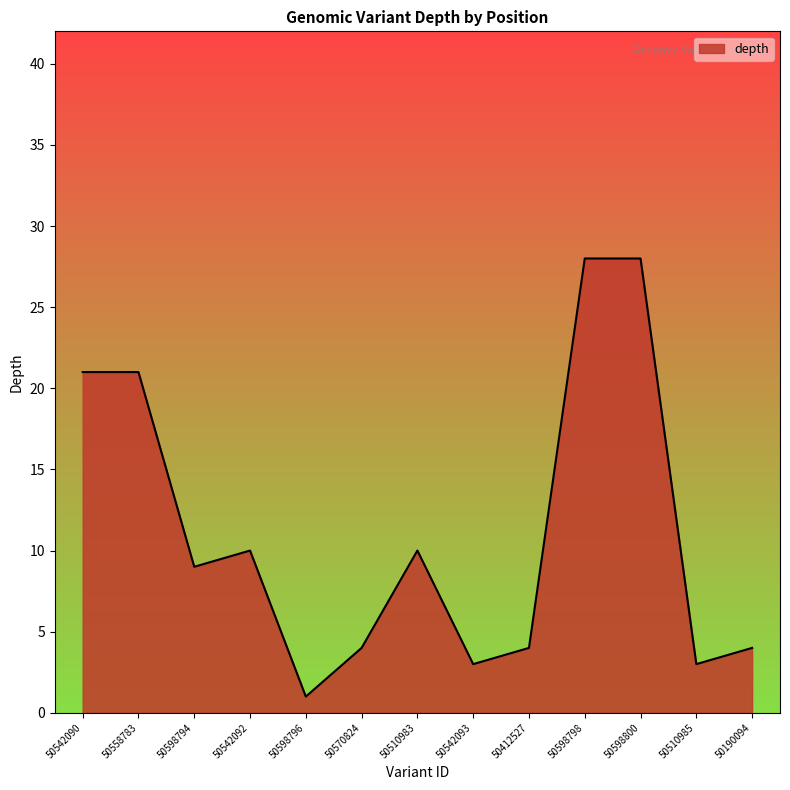

What is the difference between the maximum and minimum values?

27